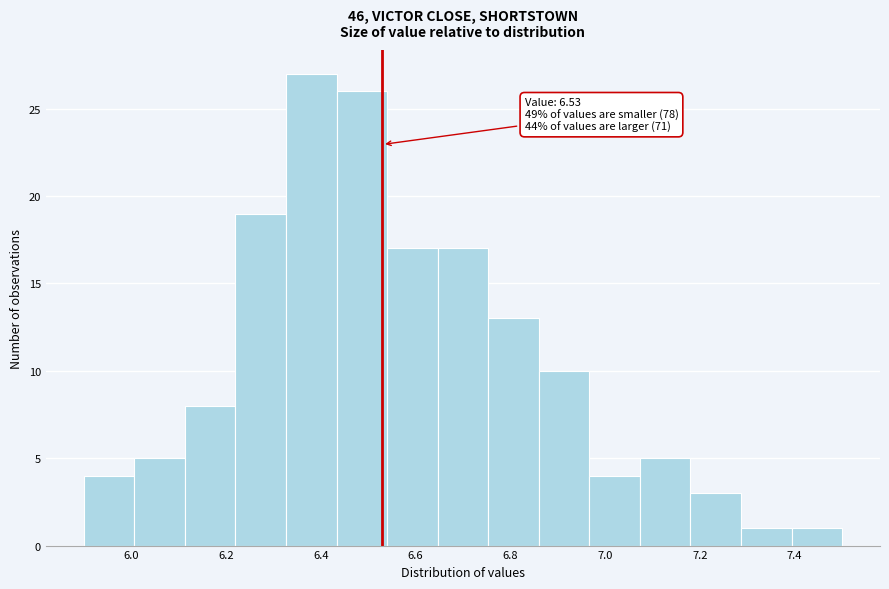

Which range on the x-axis has the tallest bar?

6.32 to 6.44